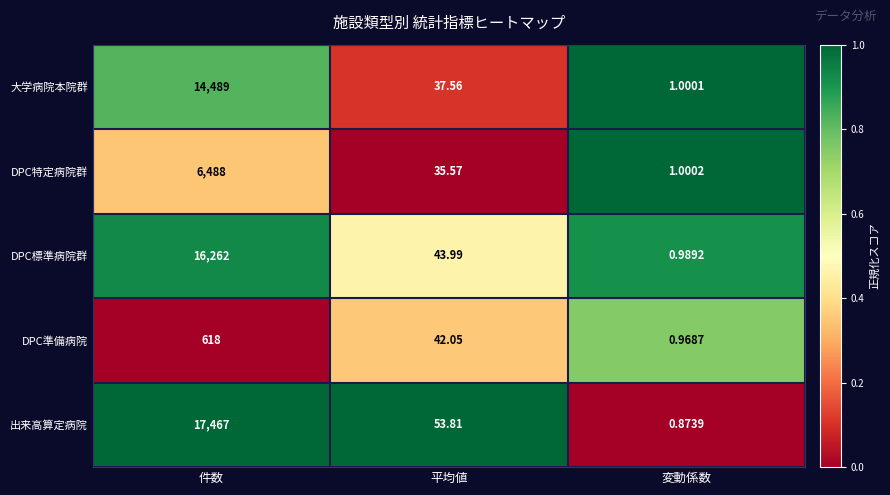

What is the spread (max minus min) of values at 件数?

16849.0